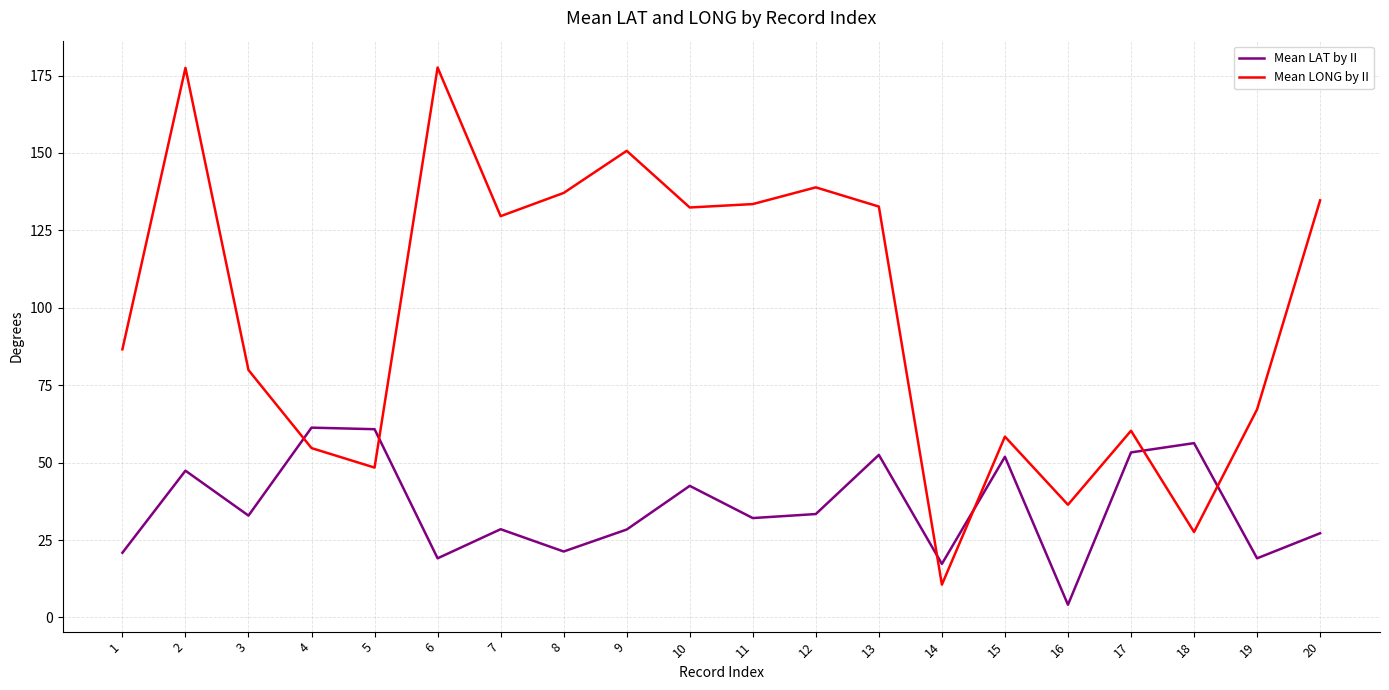

Which series has the widest spread of values?

Mean LONG by II